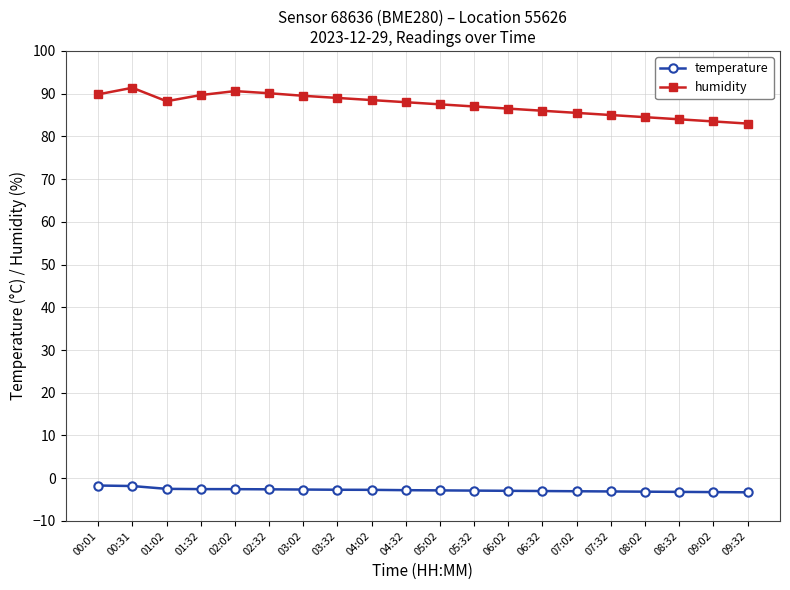

What is the label of the 6th point from the right?

07:02